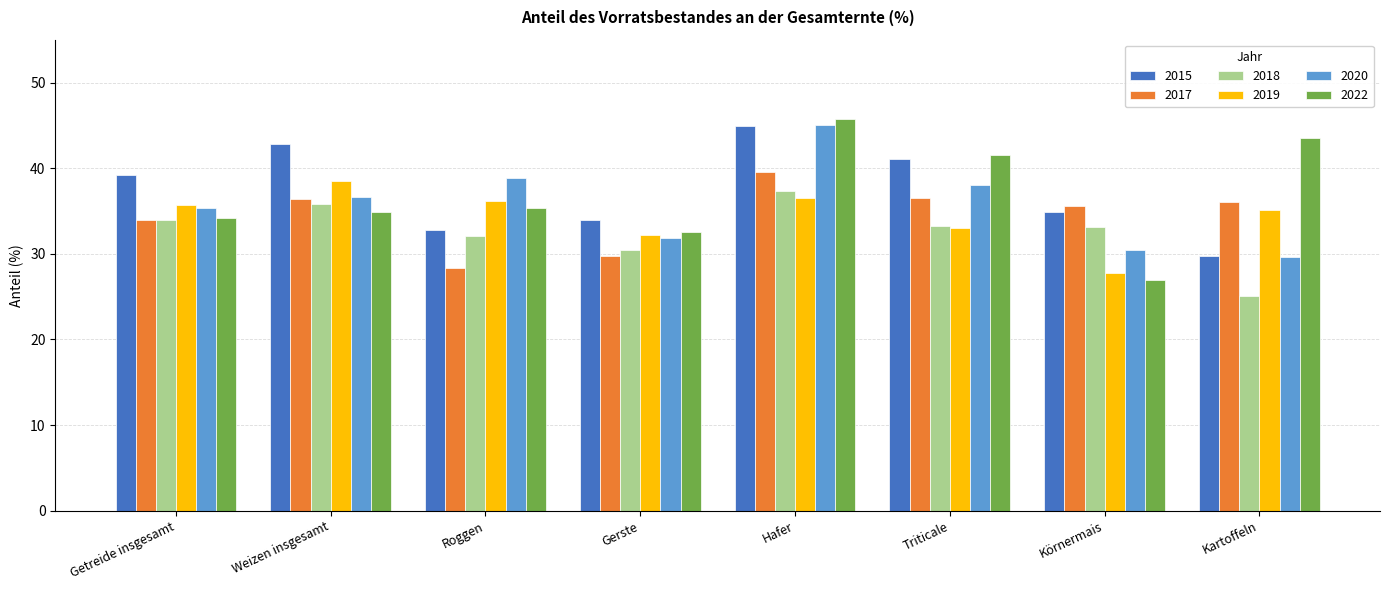

What is the sum of the 2022 values at Triticale and Getreide insgesamt?

75.7